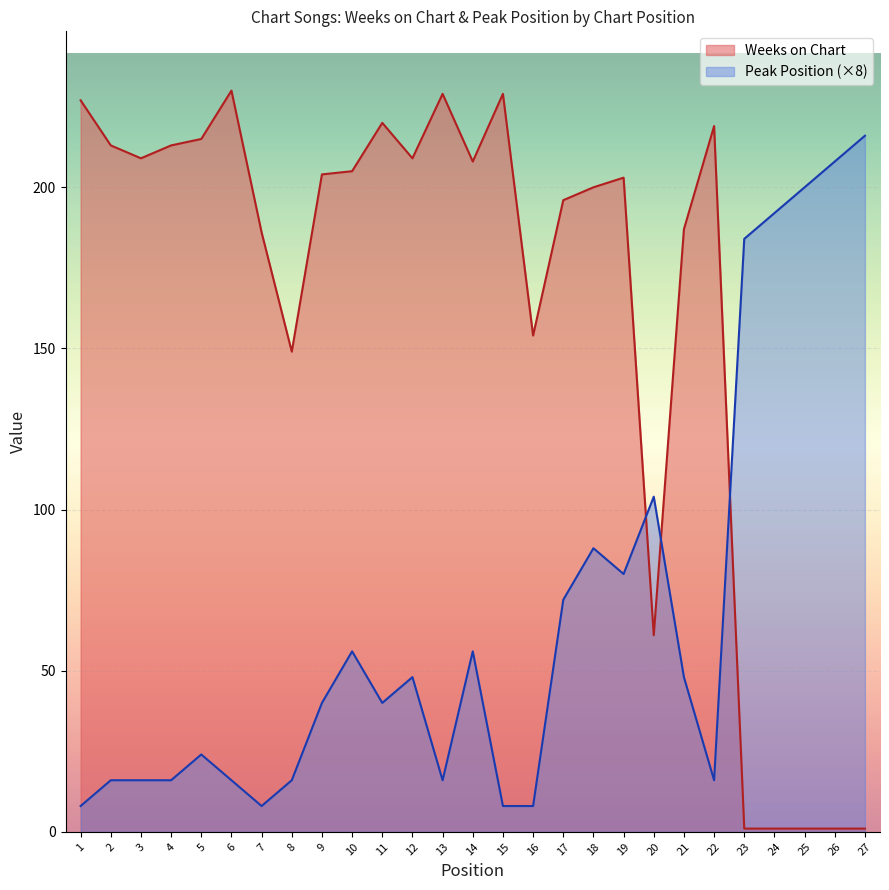

List the series in order of their overall mean, highest first.

Weeks on Chart, Peak Position (×8)